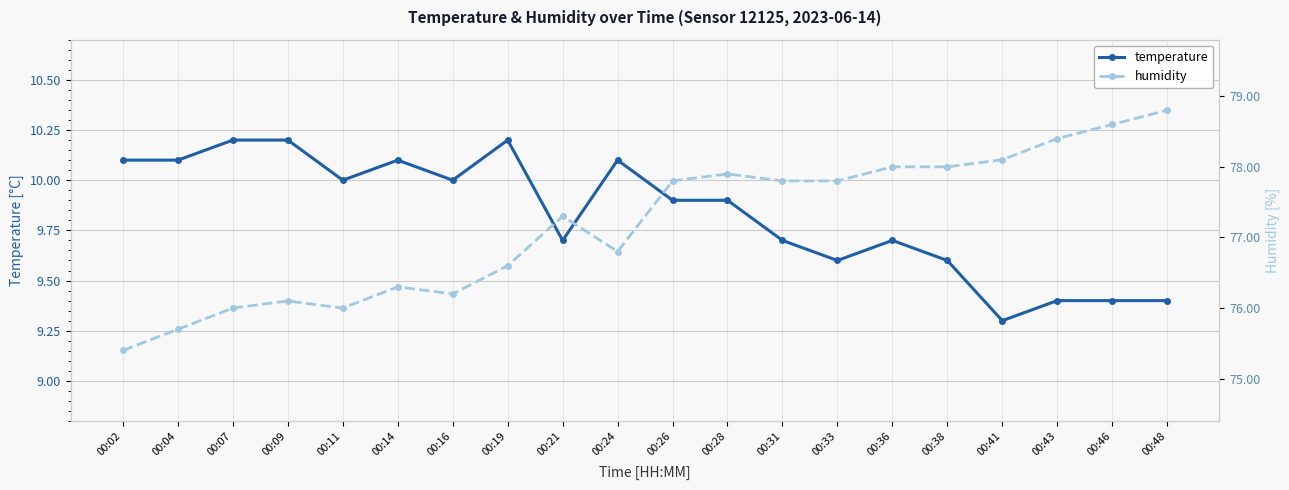

What is the lowest value of the humidity series?

75.4